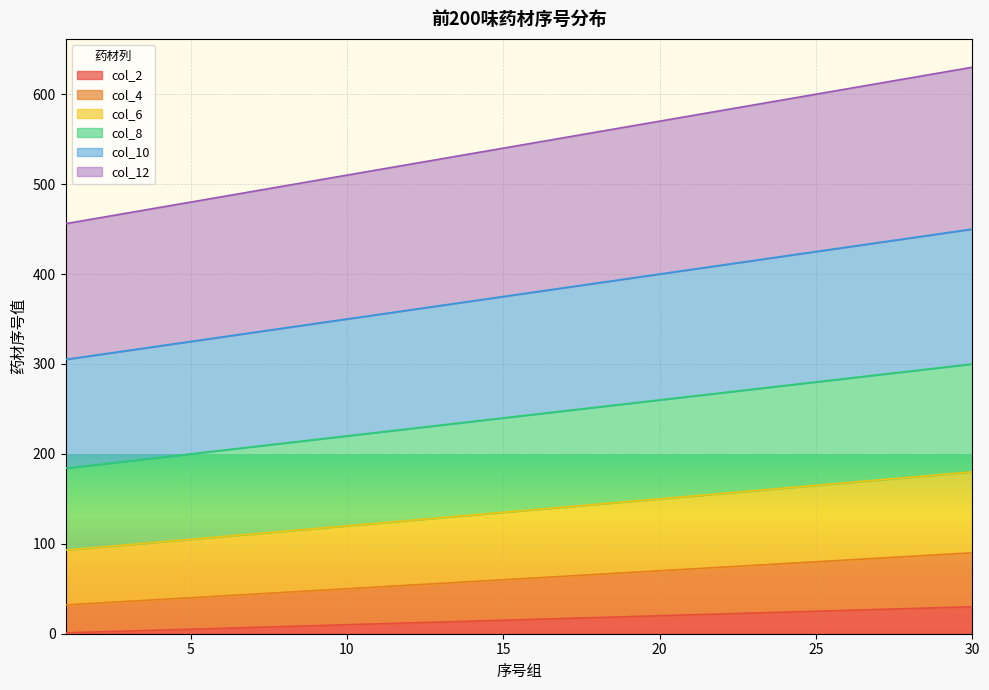

What is the value of the col_12 point at the 23rd from the left?

588